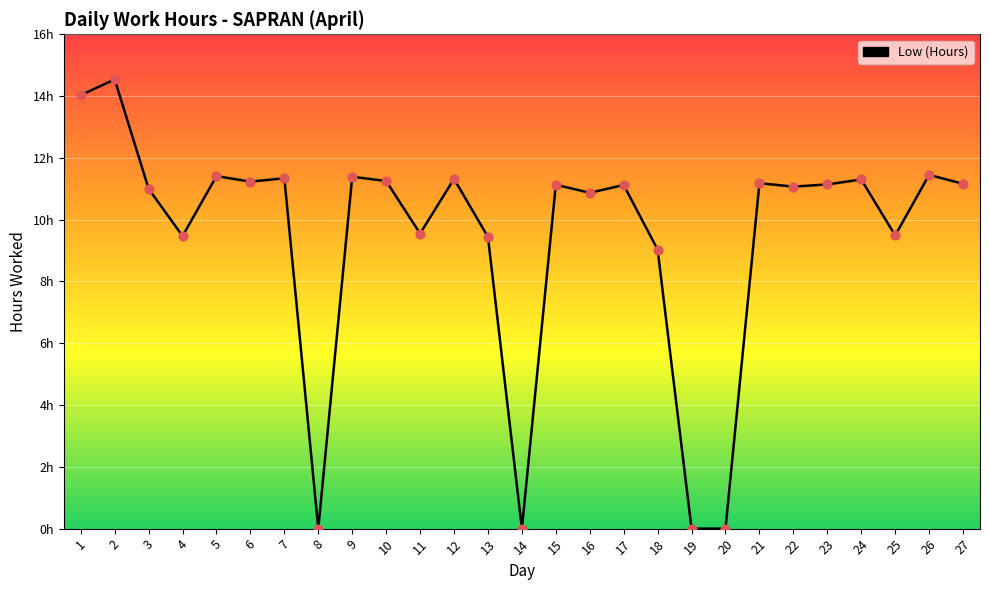

What is the change in value from 3 to 4?

-1.5